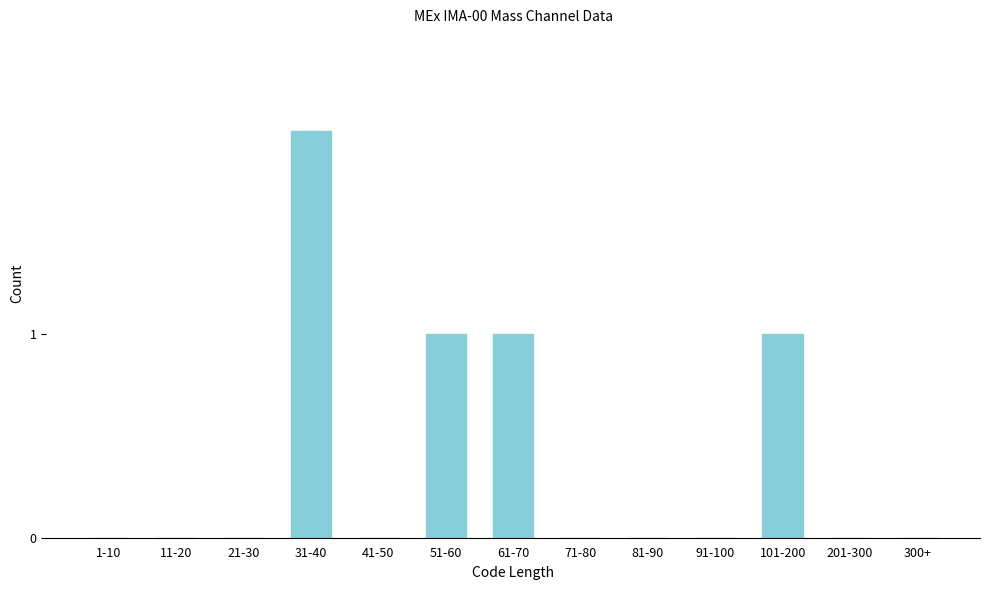

Reading left to right, what are all the values shown in this chart?

1-10=0	11-20=0	21-30=0	31-40=2	41-50=0	51-60=1	61-70=1	71-80=0	81-90=0	91-100=0	101-200=1	201-300=0	300+=0